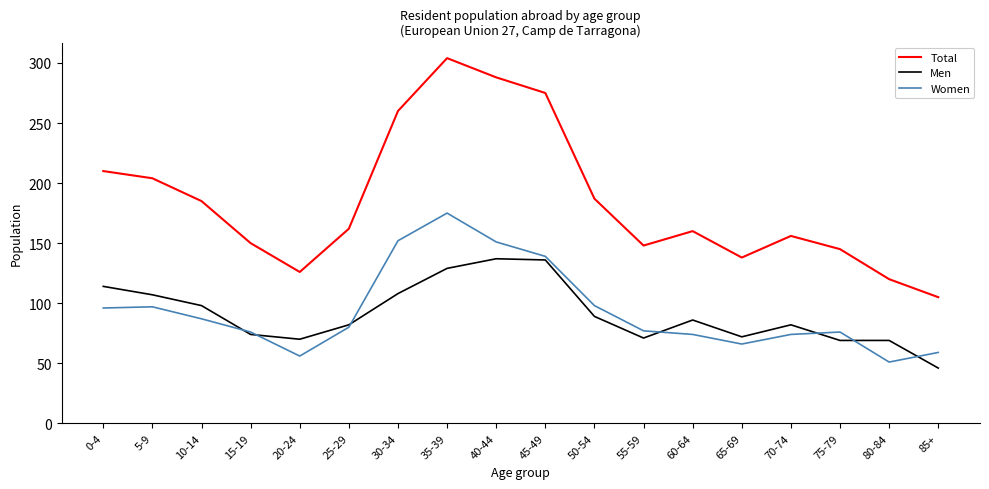

True or false: Men and Total intersect in this chart.

False